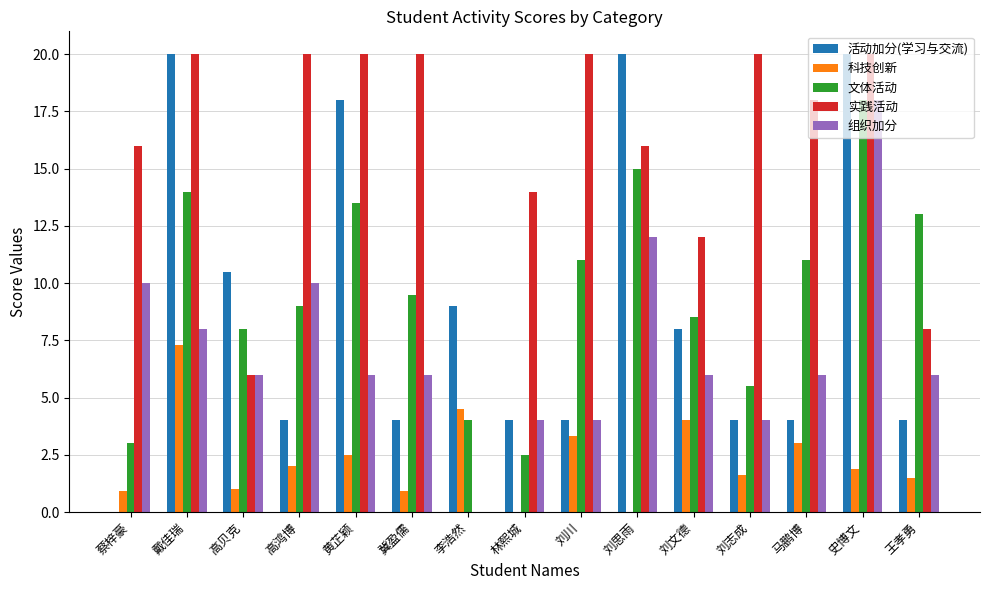

What is the sum of the 活动加分(学习与交流) values at 冀盈儒 and 高贝克?

14.5